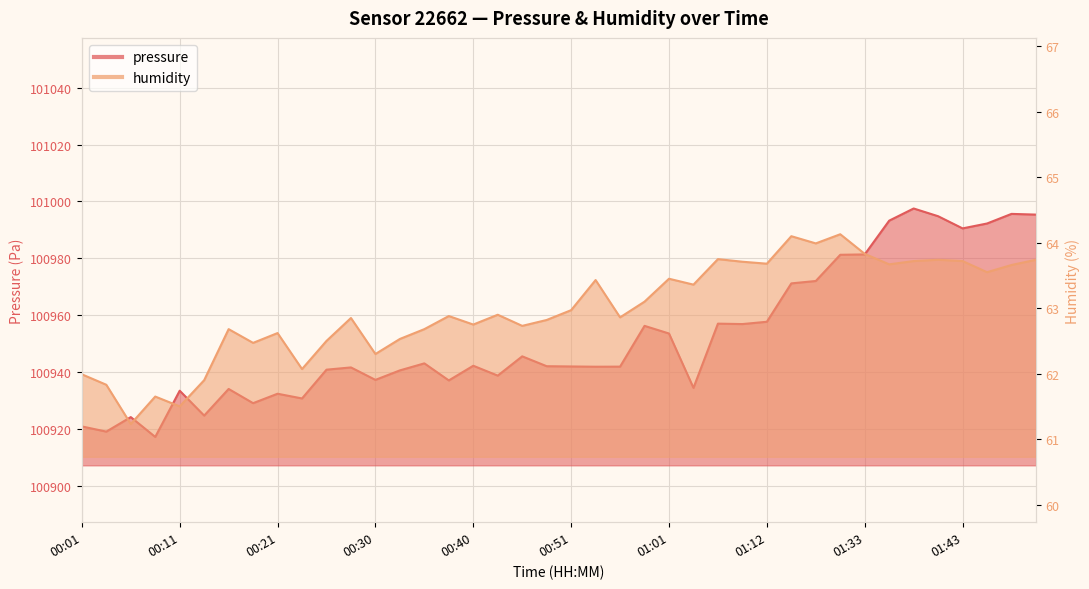

Which has a higher value, 00:33 or 00:30?

00:33